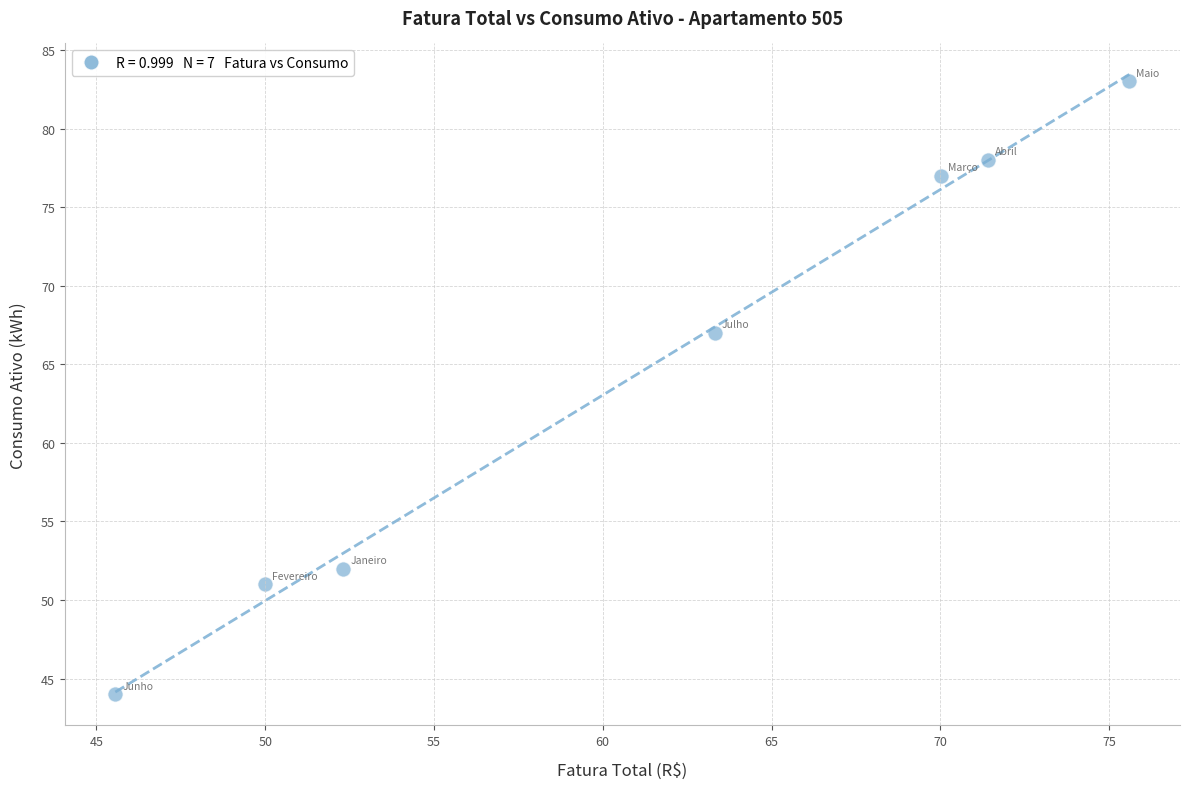

What is the average Y value?

65